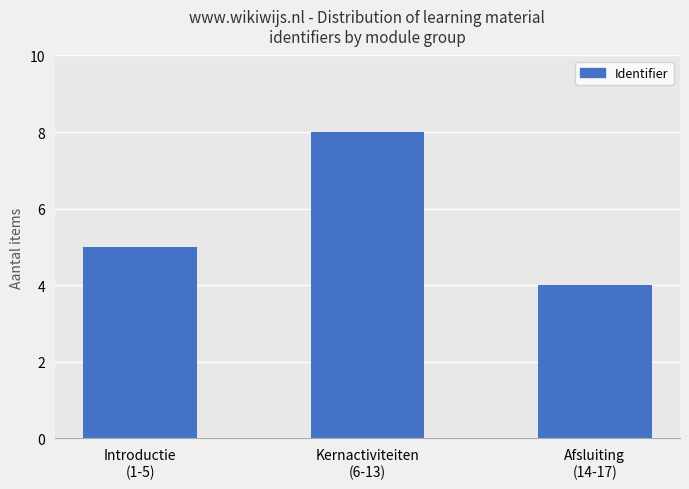

Which has a higher value, Introductie
(1-5) or Kernactiviteiten
(6-13)?

Kernactiviteiten
(6-13)